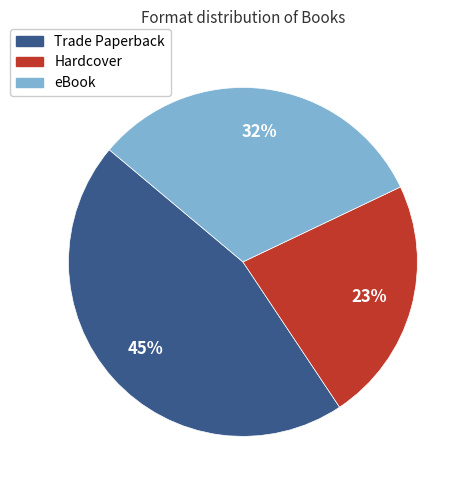

The Hardcover slice represents 34% of the pie. True or false?

False